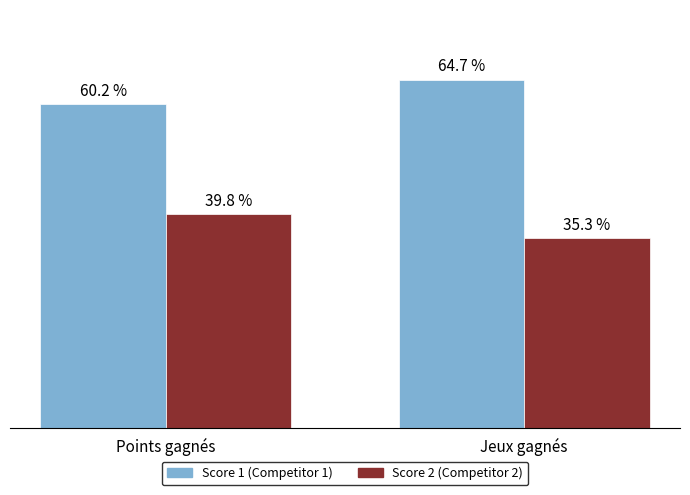

Which category has the highest value across all series?

Jeux gagnés